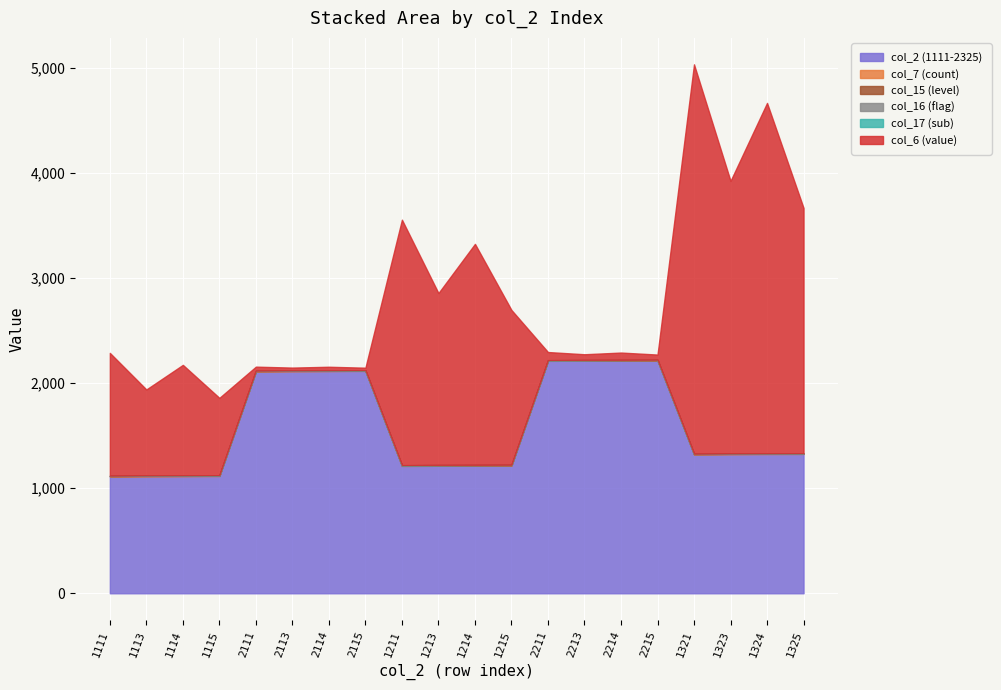

At which label does col_6 (value) reach its minimum?

2115